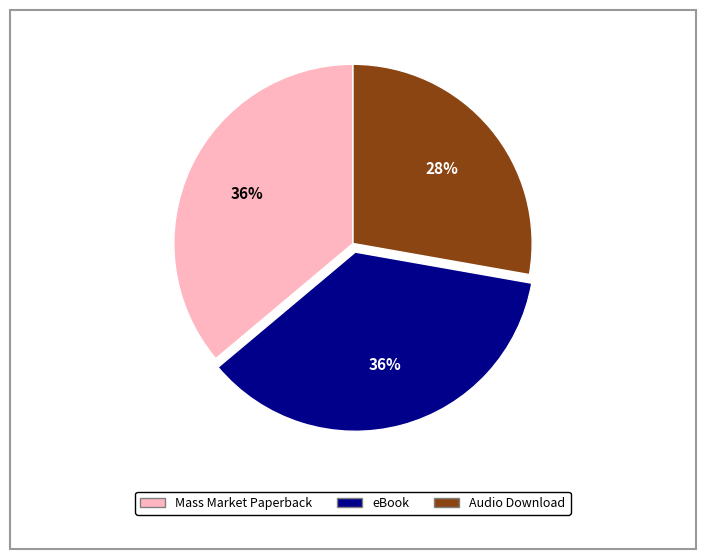

Is there a majority slice in this chart?

No